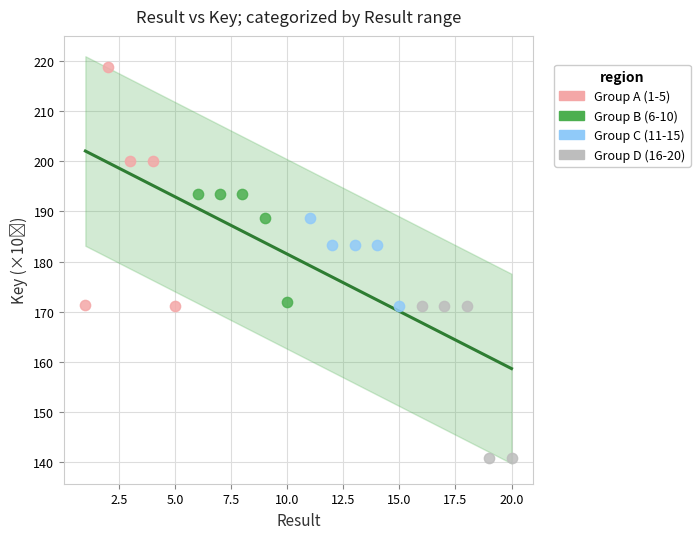

Which series reaches the minimum Y coordinate?

Group D (16-20)